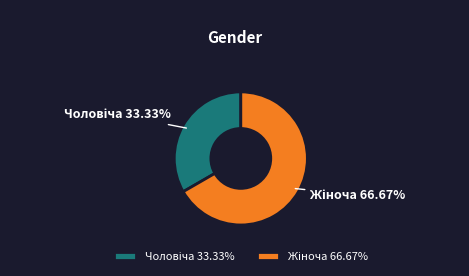

To the nearest percent, what is the difference between the largest and smallest slice percentages?

33%